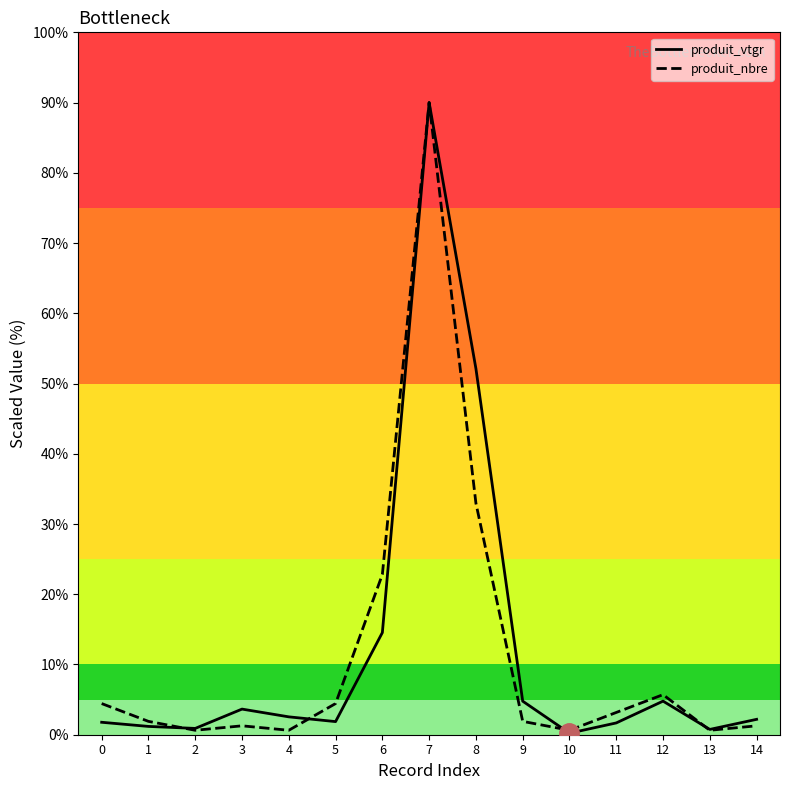

True or false: produit_nbre and produit_vtgr cross at least once.

True